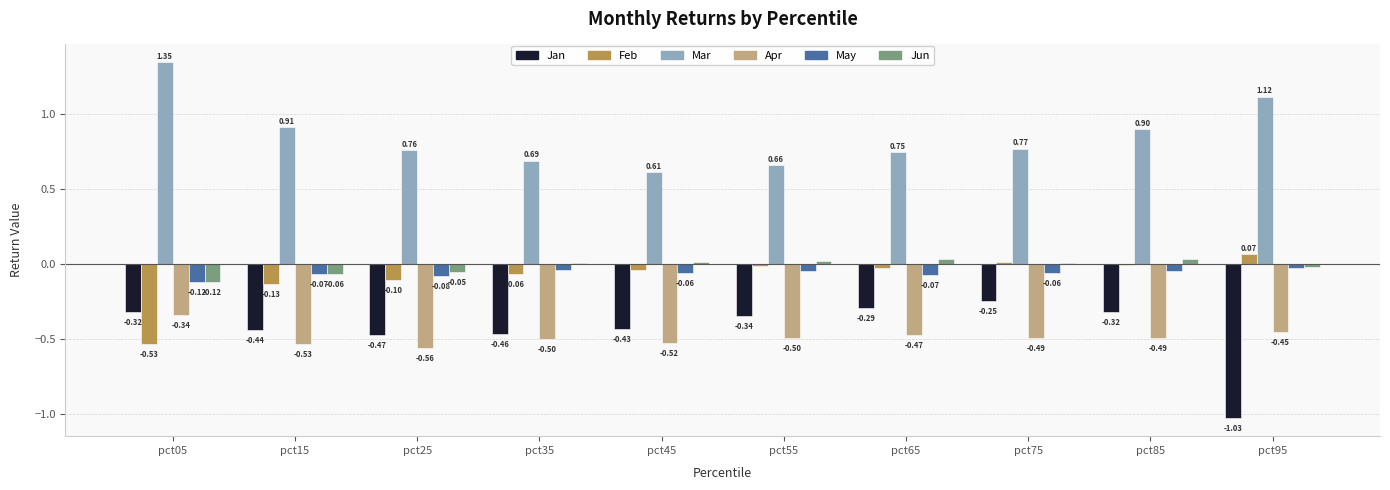

At which category is the sum across all series the highest?

pct85